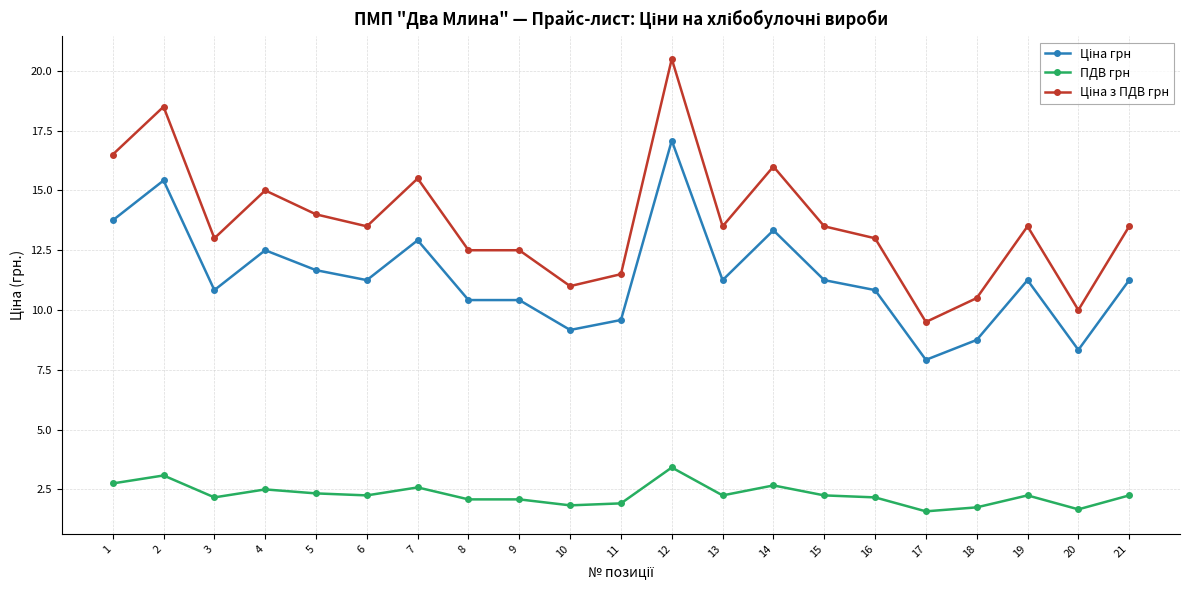

What is the difference between the highest and lowest values at 17?

7.9